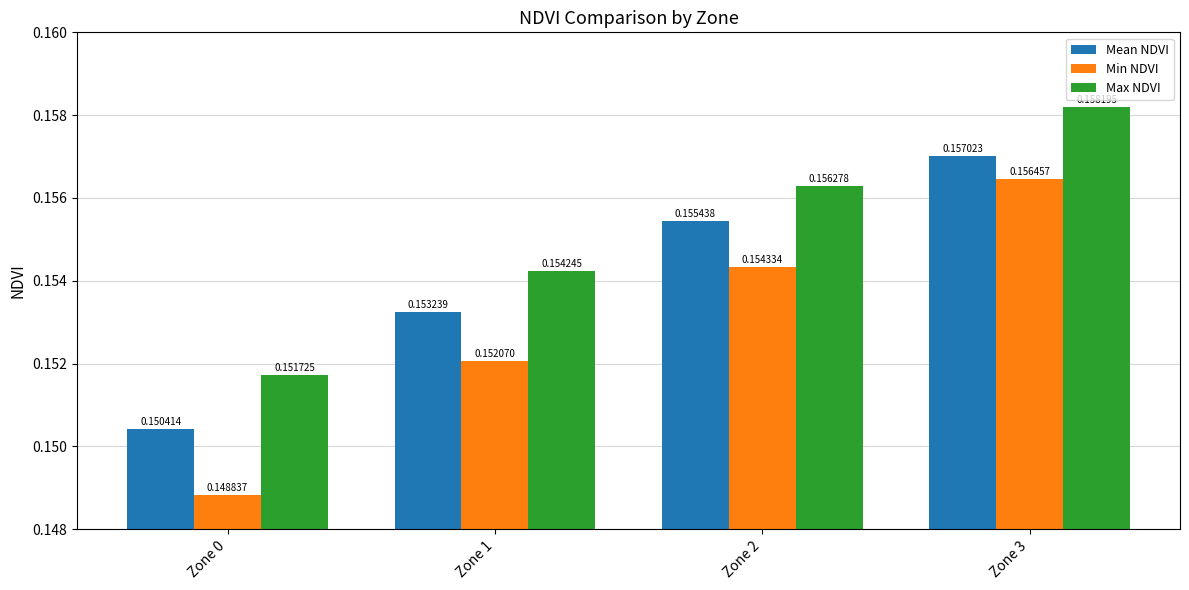

What is the total value across all series at Zone 3?

0.5